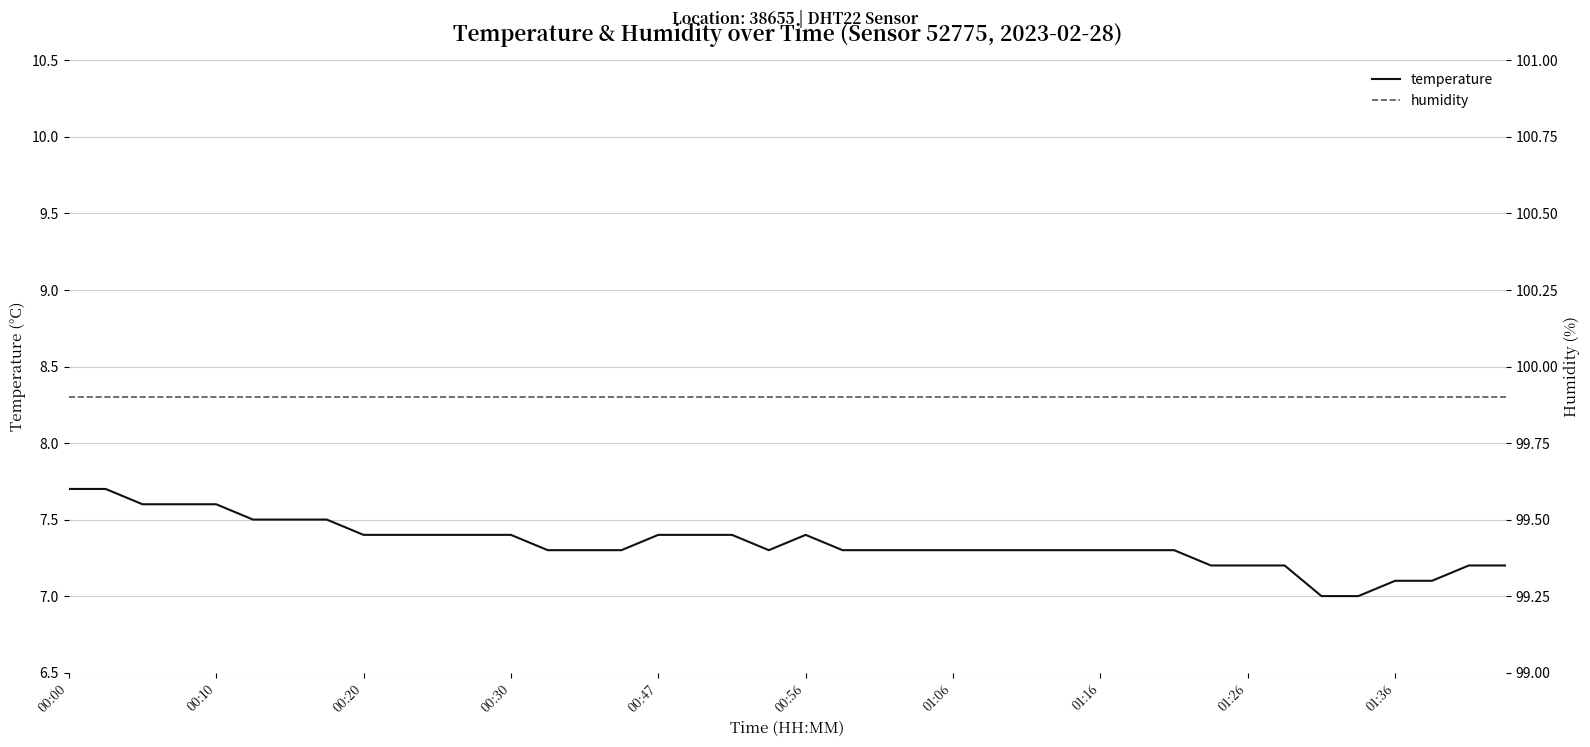

What is the value of the humidity point at the 31st from the left?

99.9